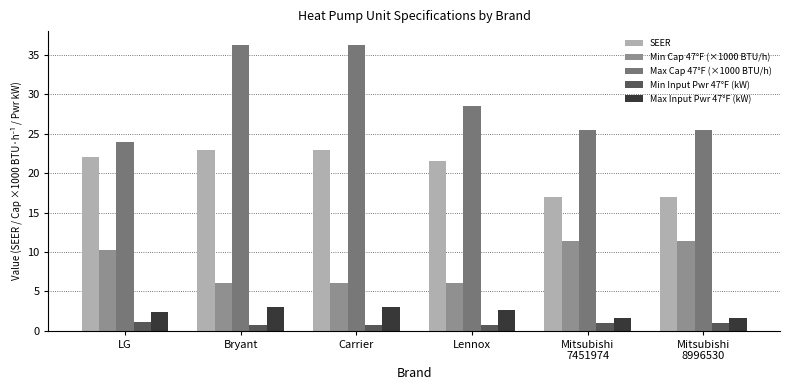

Is the value of SEER at Mitsubishi
8996530 greater than the value of Max Cap 47°F (×1000 BTU/h) at Lennox?

No